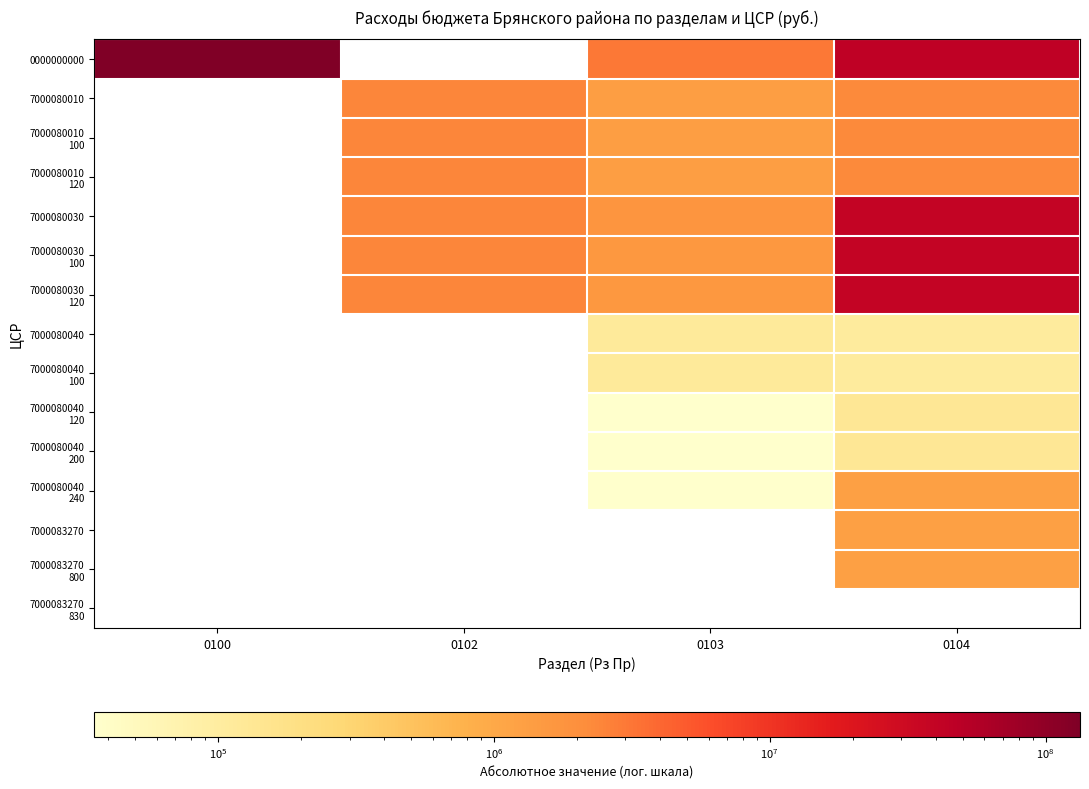

How many series are shown in this chart?

15